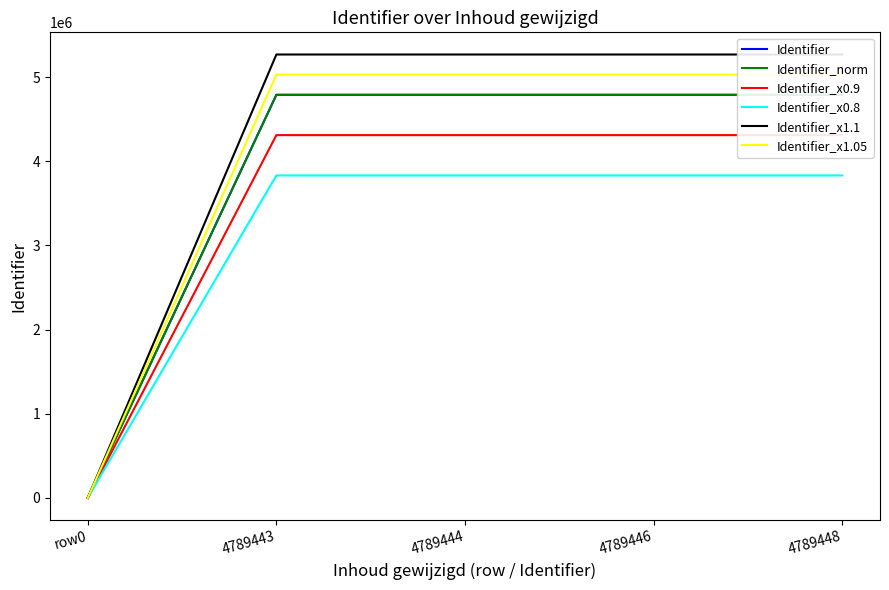

The value of Identifier_x1.05 at 4789444 is 5028916.2. True or false?

True